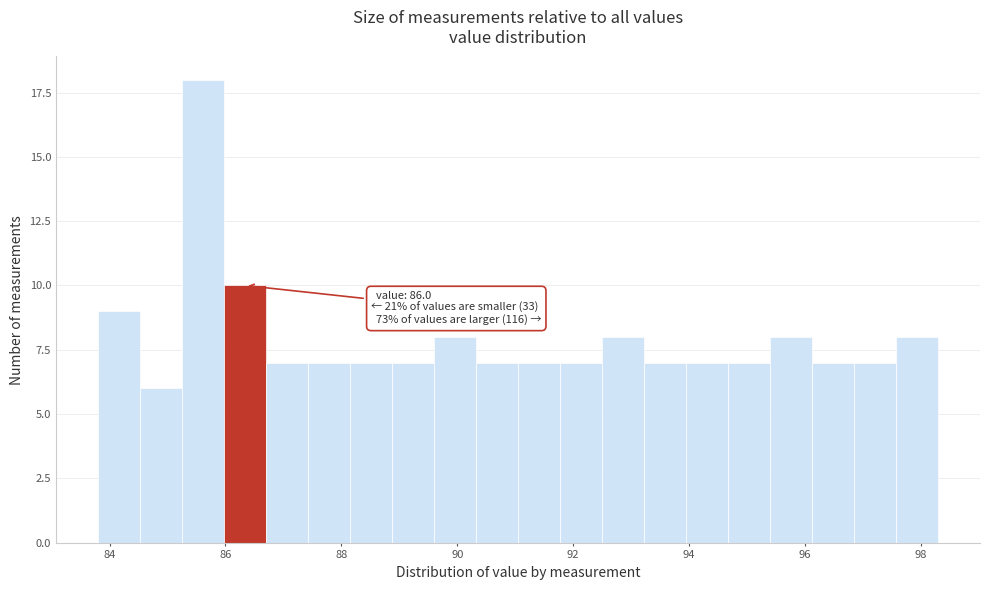

Around what value on the x-axis is the tallest bar? Give the approximate position of its centre, as read against the axis.

85.6